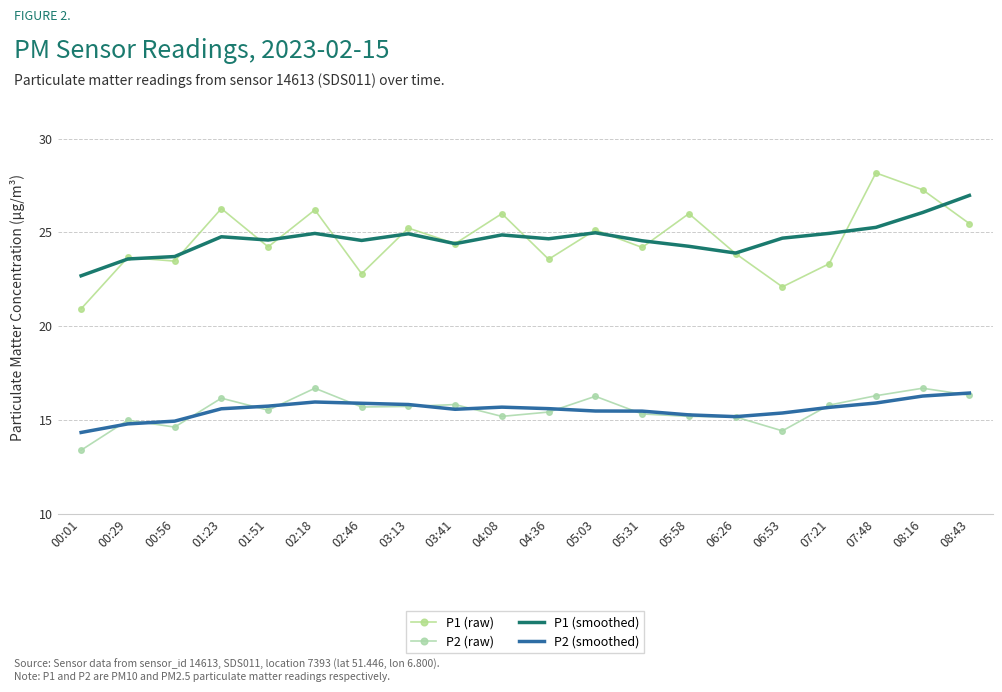

True or false: P1 (smoothed) and P2 (smoothed) cross at least once.

False